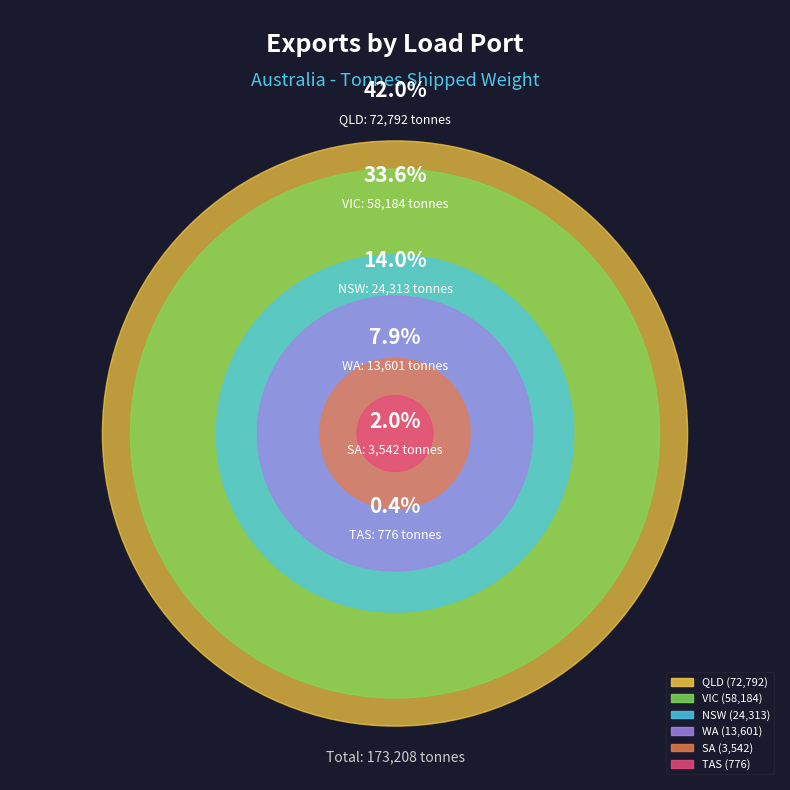

To the nearest percent, what is the combined percentage of QLD and NSW?

56%